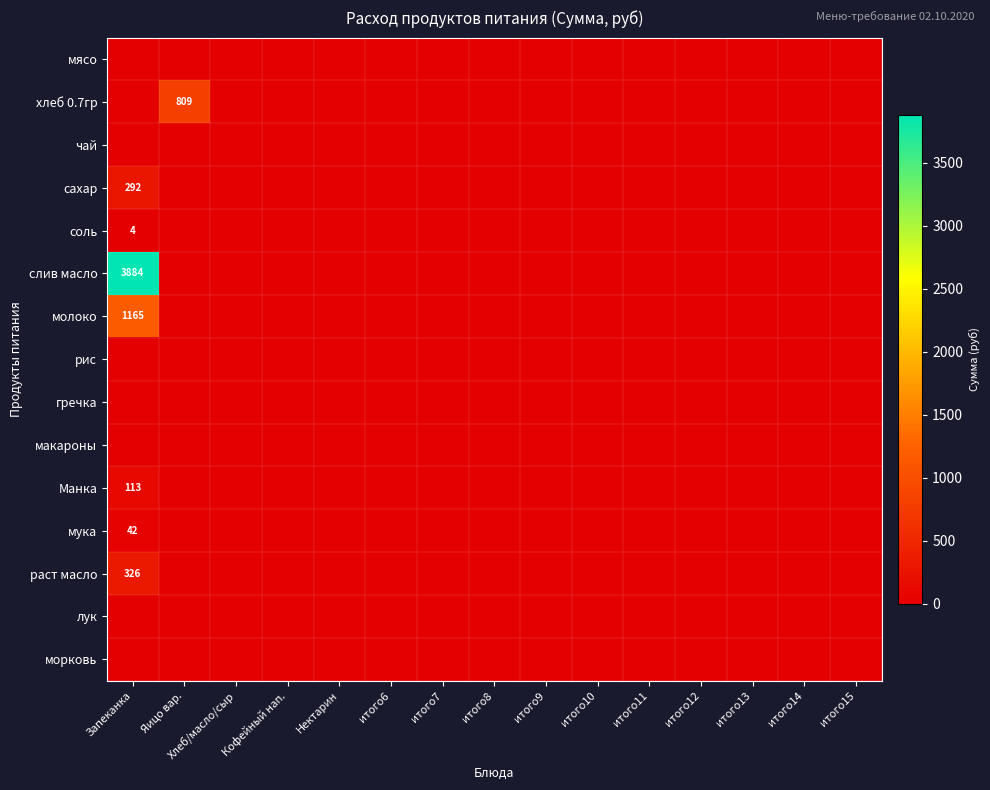

Between Яицо вар. and итого6, which is larger?

Яицо вар.